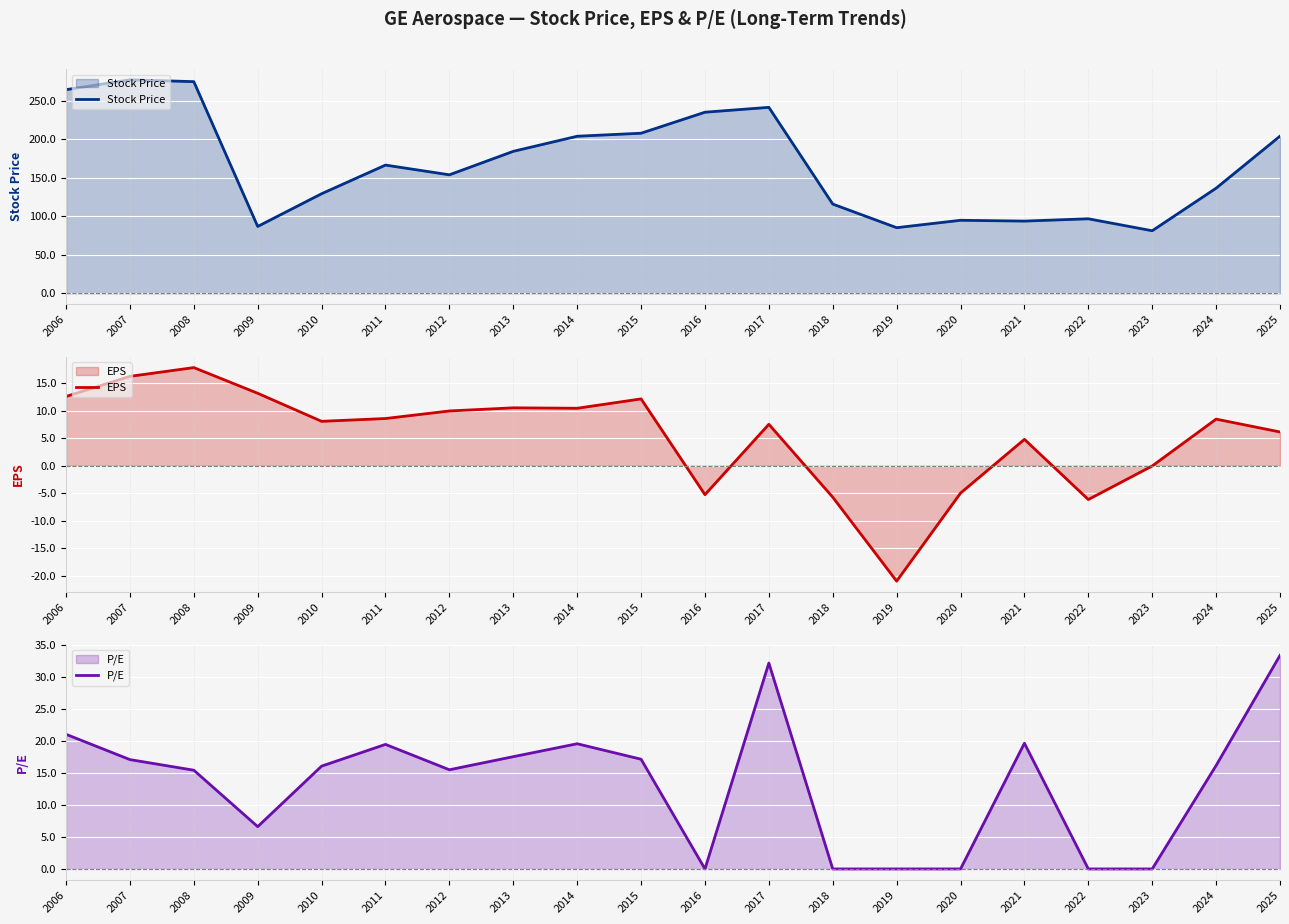

True or false: P/E and Stock Price cross at least once.

False